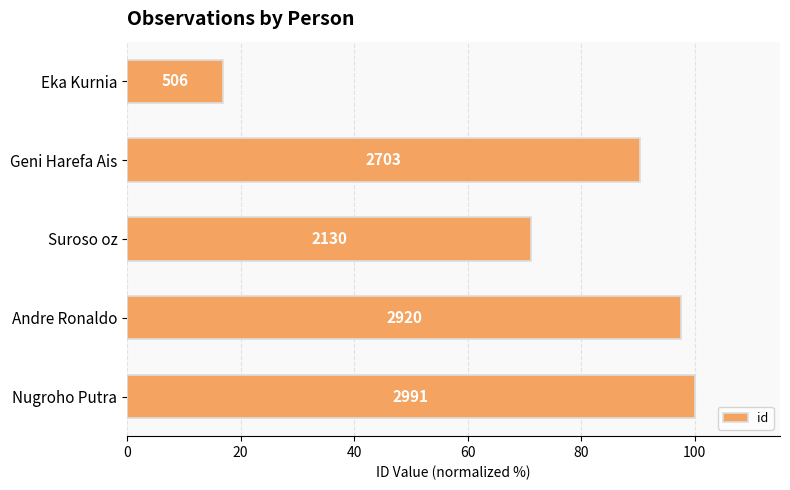

How many bars are there in total?

5